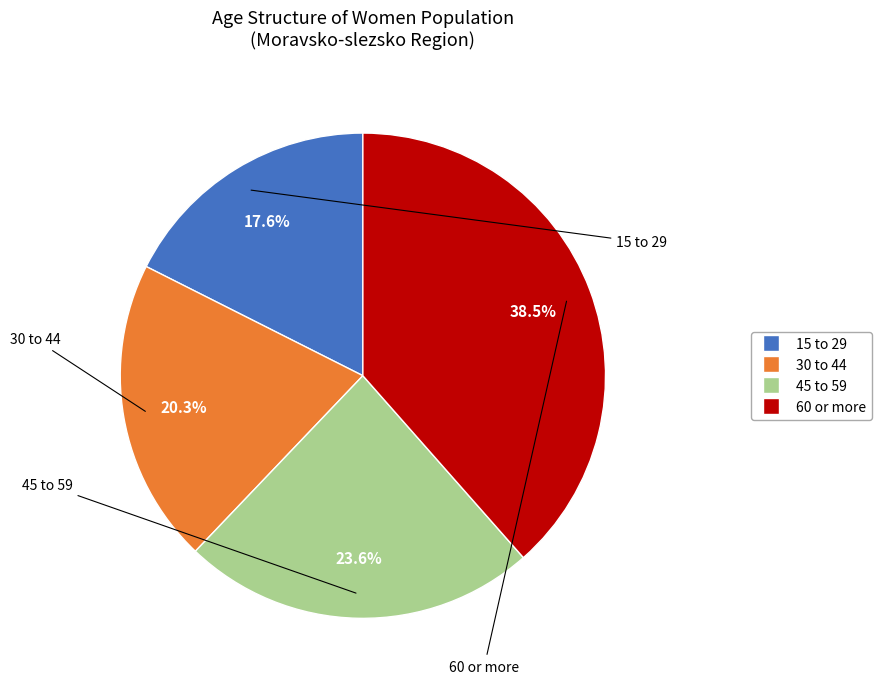

Rank the categories by value from lowest to highest.

15 to 29, 30 to 44, 45 to 59, 60 or more